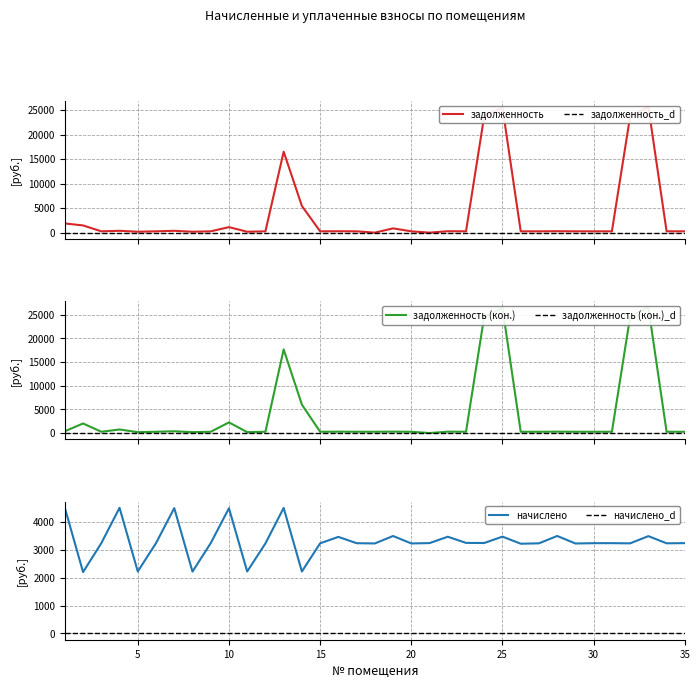

What is the highest value of the начислено series?

4508.0